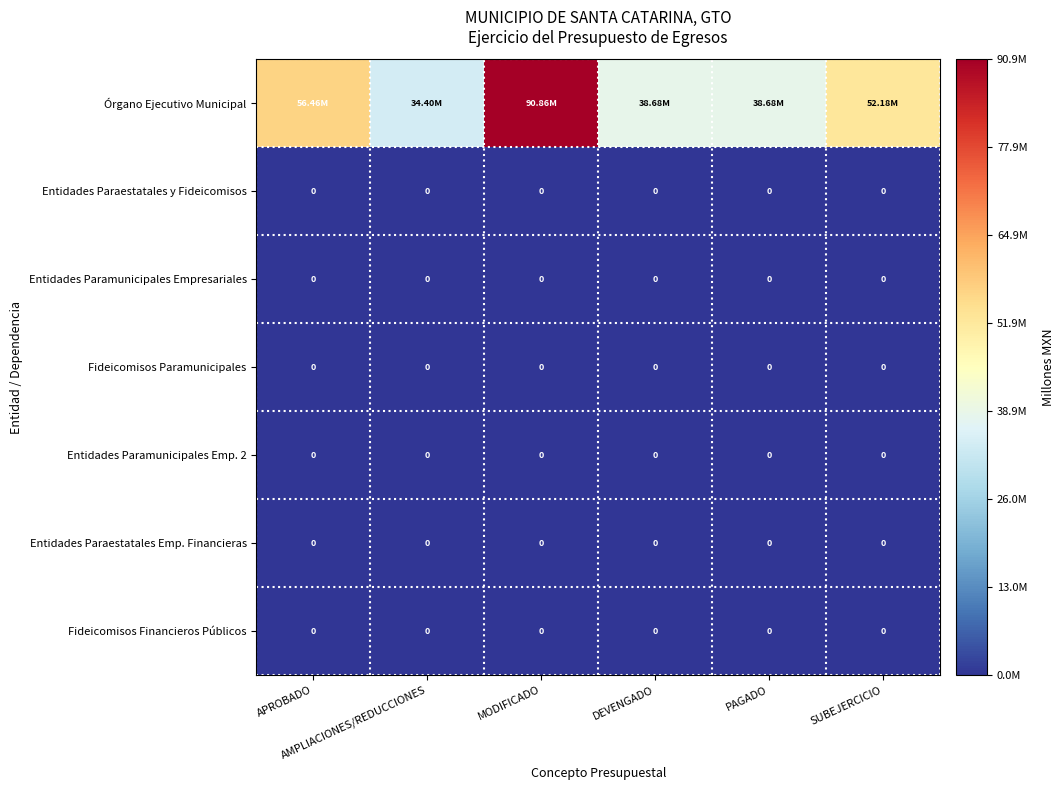

Which series has the largest total across all categories?

Órgano Ejecutivo Municipal